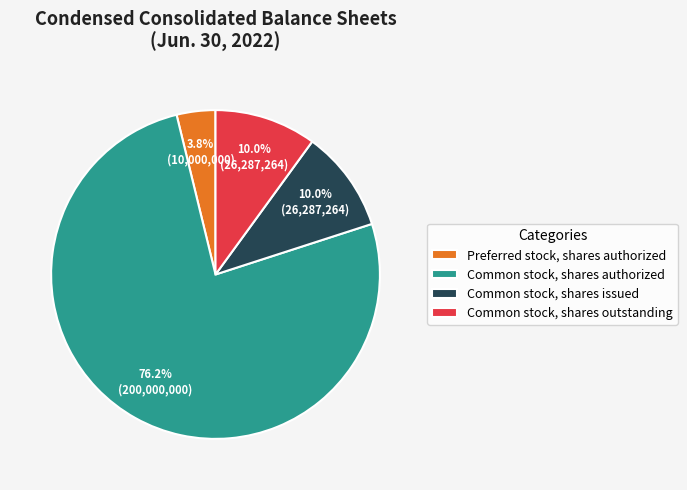

How many segments does this pie chart have?

4